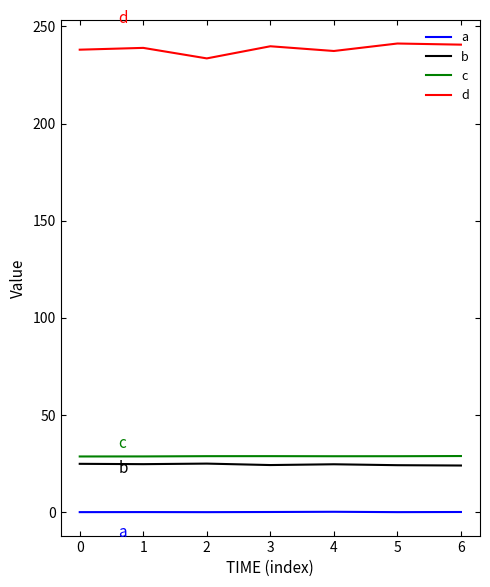

True or false: a and c cross at least once.

False